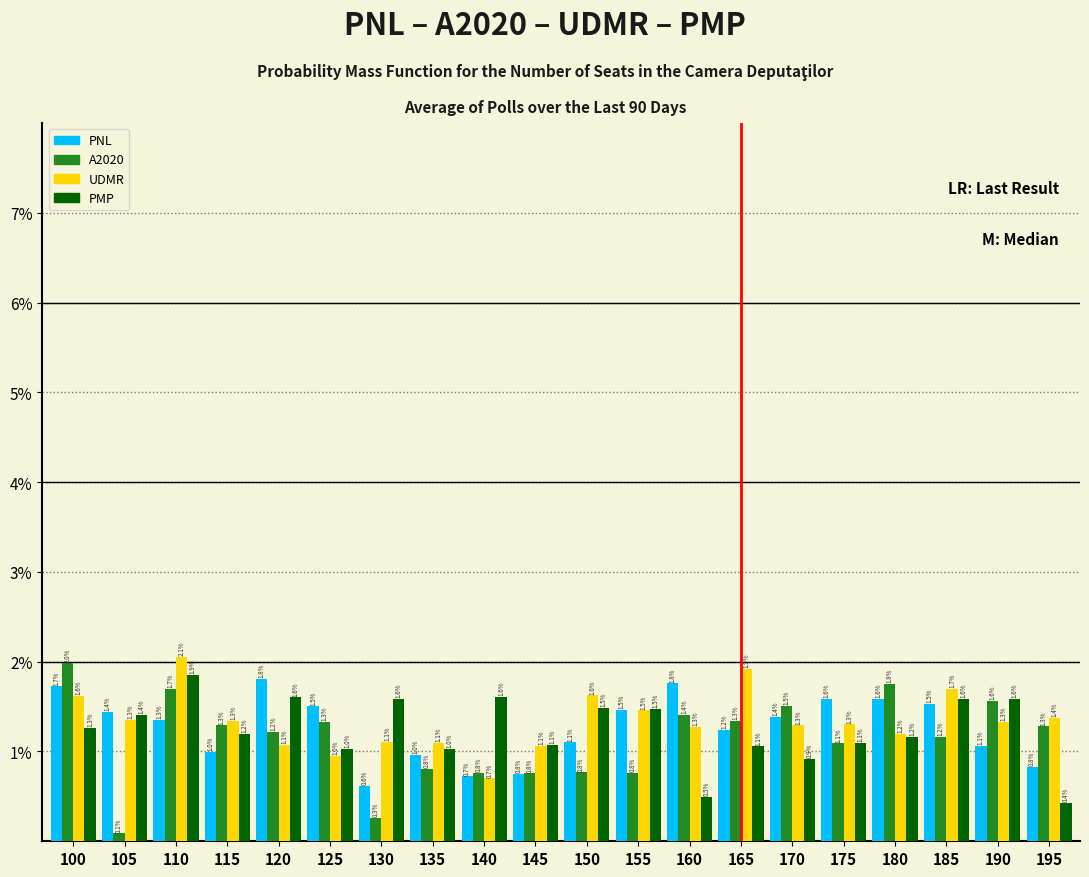

Reading left to right, what are all the values shown in this chart?

PNL: 1.7	1.4	1.3	1.0	1.8	1.5	0.6	1.0	0.7	0.8	1.1	1.5	1.8	1.2	1.4	1.6	1.6	1.5	1.1	0.8
A2020: 2.0	0.1	1.7	1.3	1.2	1.3	0.3	0.8	0.8	0.8	0.8	0.8	1.4	1.3	1.5	1.1	1.8	1.2	1.6	1.3
UDMR: 1.6	1.3	2.1	1.3	1.1	1.0	1.1	1.1	0.7	1.1	1.6	1.5	1.3	1.9	1.3	1.3	1.2	1.7	1.3	1.4
PMP: 1.3	1.4	1.9	1.2	1.6	1.0	1.6	1.0	1.6	1.1	1.5	1.5	0.5	1.1	0.9	1.1	1.2	1.6	1.6	0.4